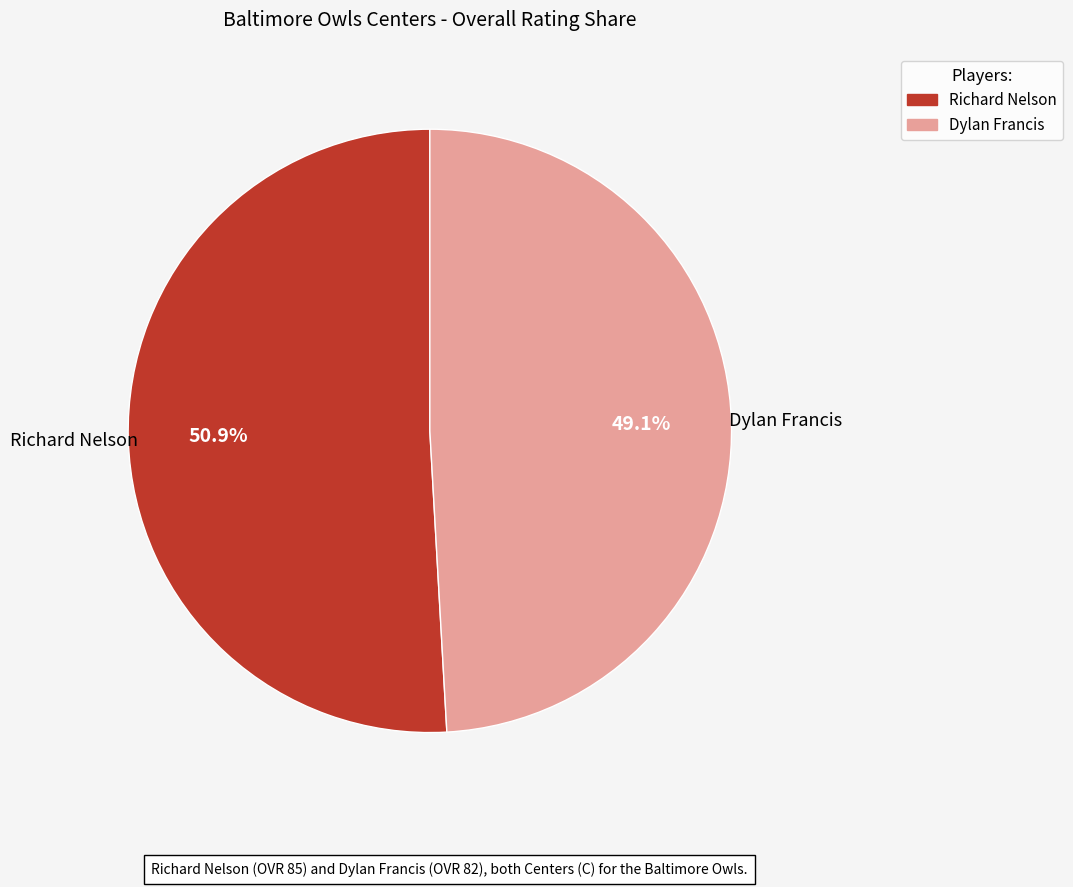

What is the smallest slice in the pie chart?

Dylan Francis